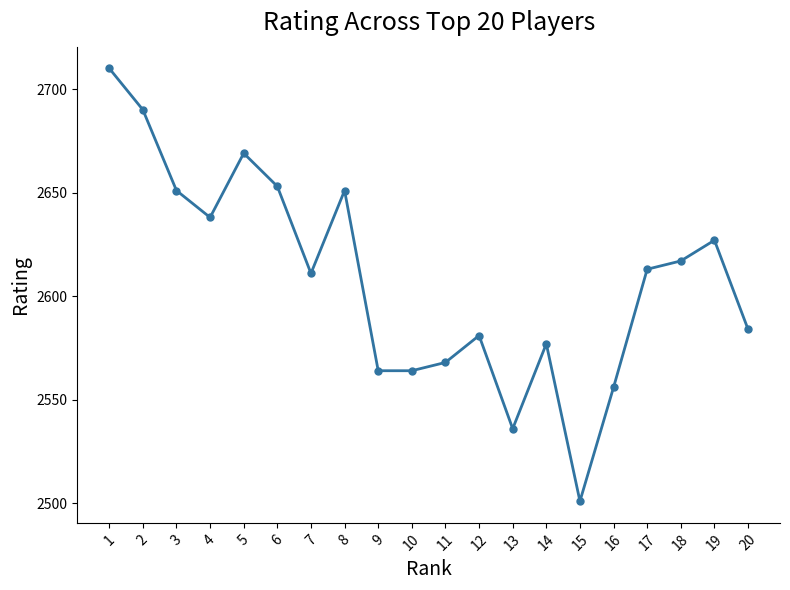

How many lines are shown in the chart?

1